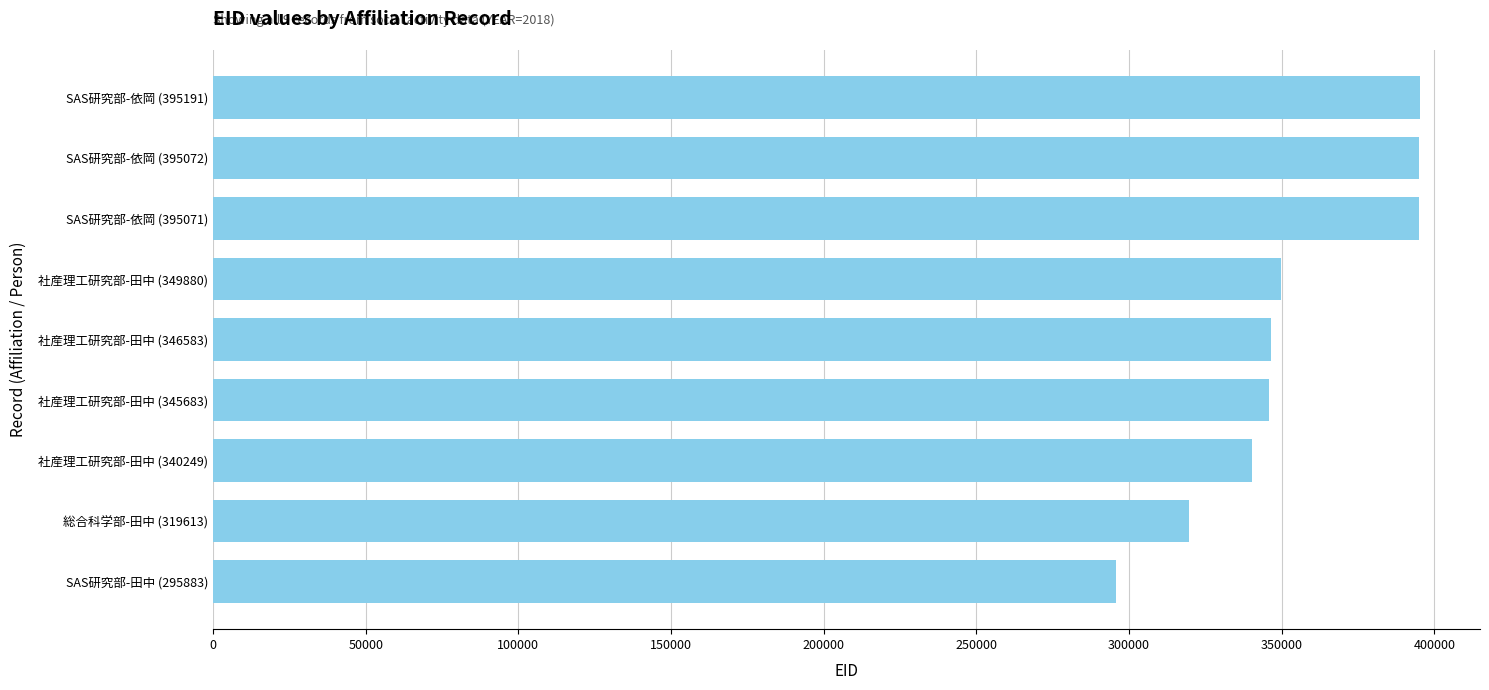

How many bars are there in total?

9